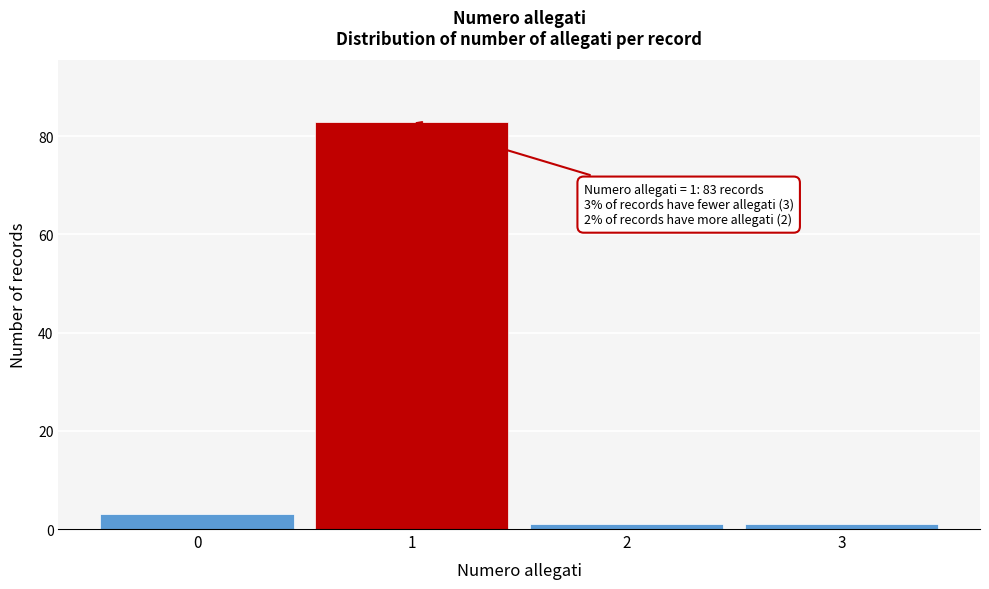

Reading left to right, transcribe all the data shown in this chart.

0=3	1=83	2=1	3=1